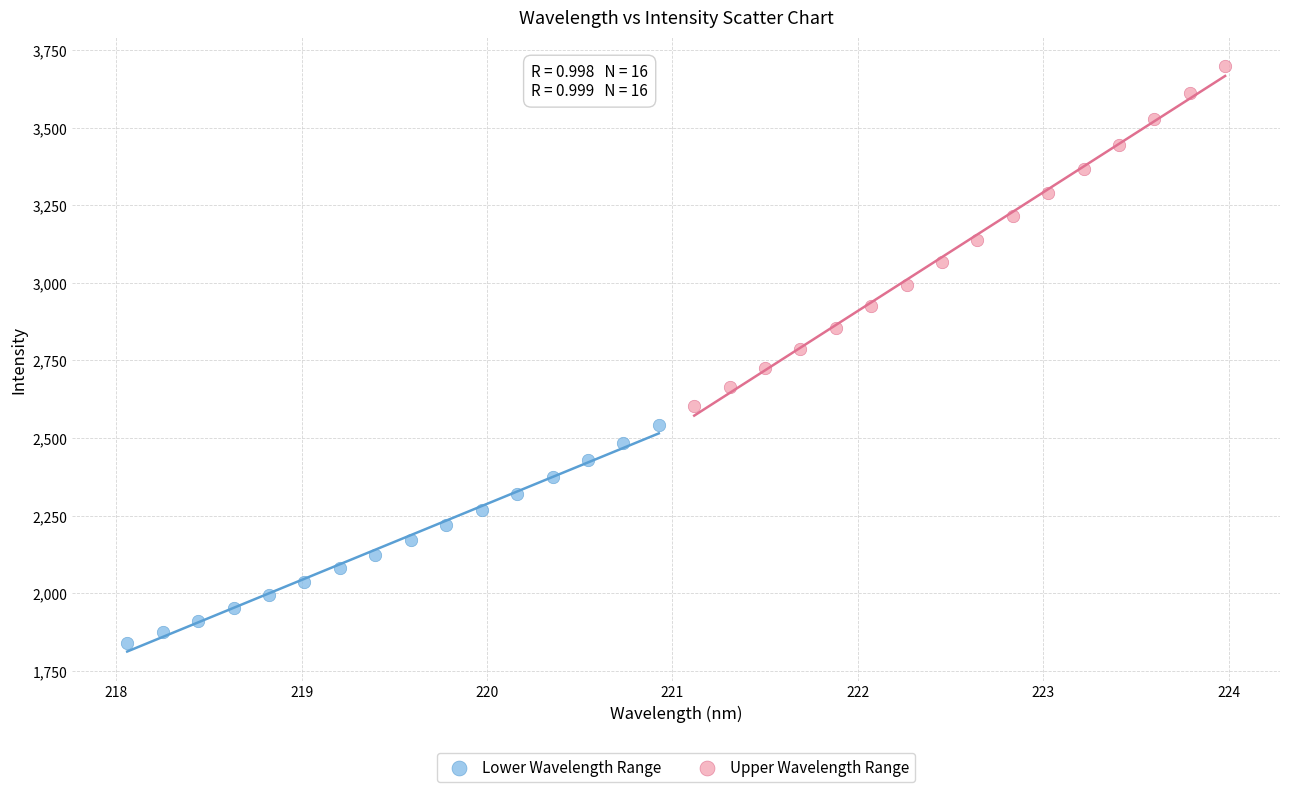

Which series reaches the minimum Y coordinate?

Lower Wavelength Range